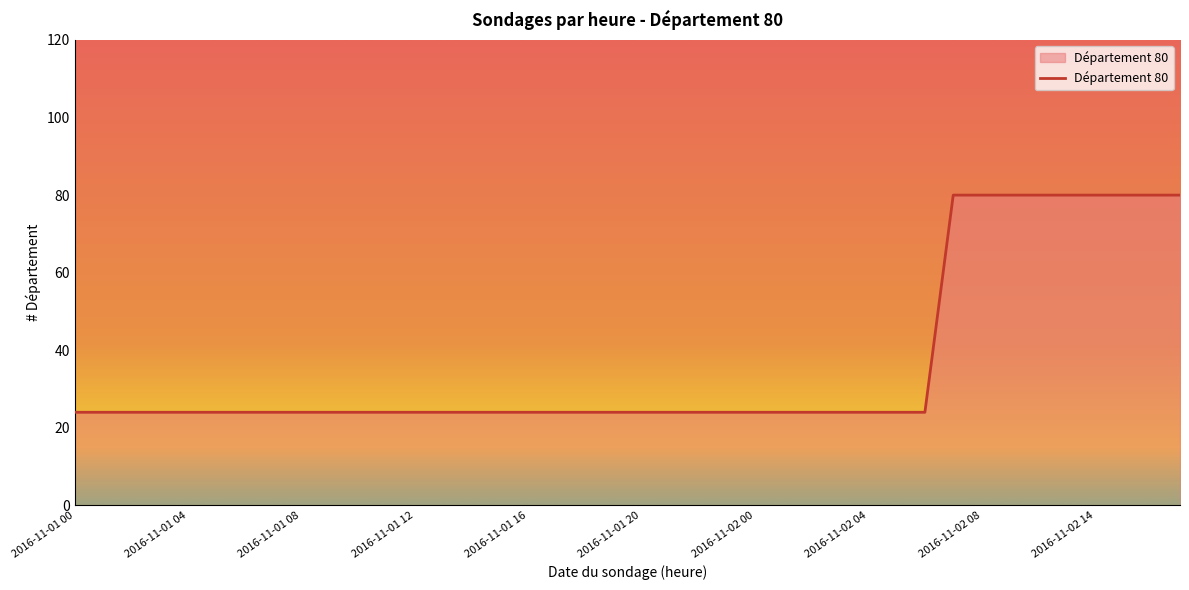

What is the greatest value displayed?

80